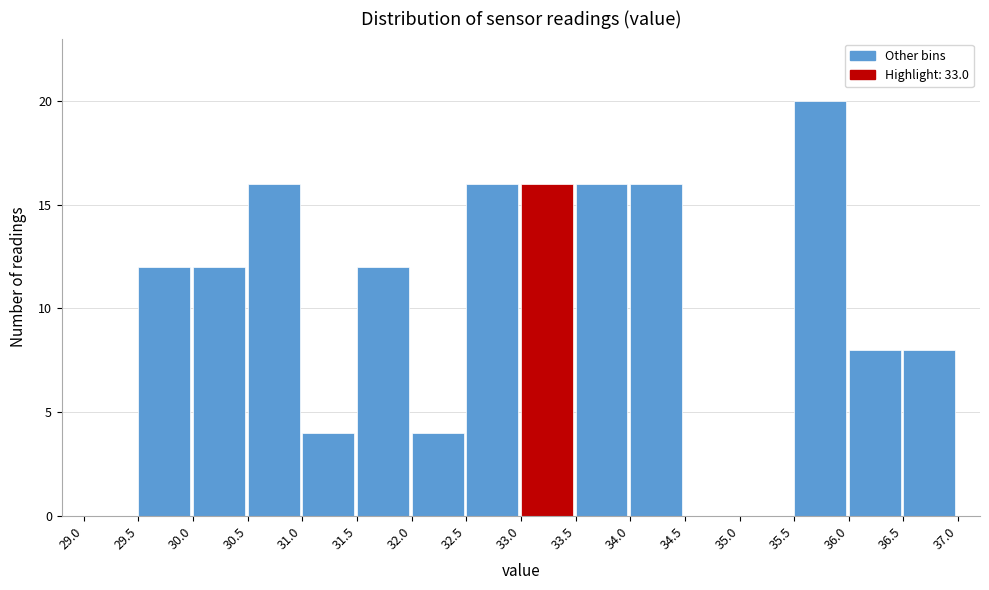

Reading left to right, list every bar in this chart as the range it spans on the x-axis followed by its height. The values are not printed on the chart, so give them approximately, as read against the axis.

29.0 to 29.5: 0
29.5 to 30.0: 12
30.0 to 30.5: 12
30.5 to 31.0: 16
31.0 to 31.5: 4
31.5 to 32.0: 12
32.0 to 32.5: 4
32.5 to 33.0: 16
33.0 to 33.5: 16
33.5 to 34.0: 16
34.0 to 34.5: 16
34.5 to 35.0: 0
35.0 to 35.5: 0
35.5 to 36.0: 20
36.0 to 36.5: 8
36.5 to 37.0: 8